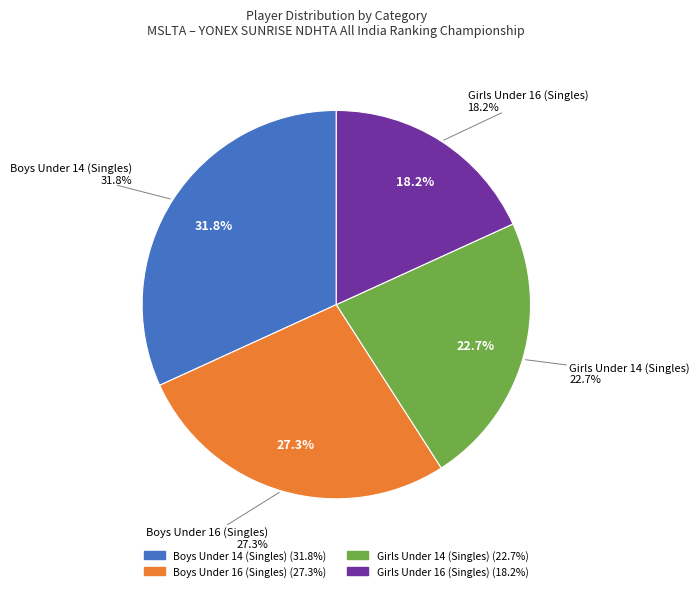

Does any single category account for the majority?

No